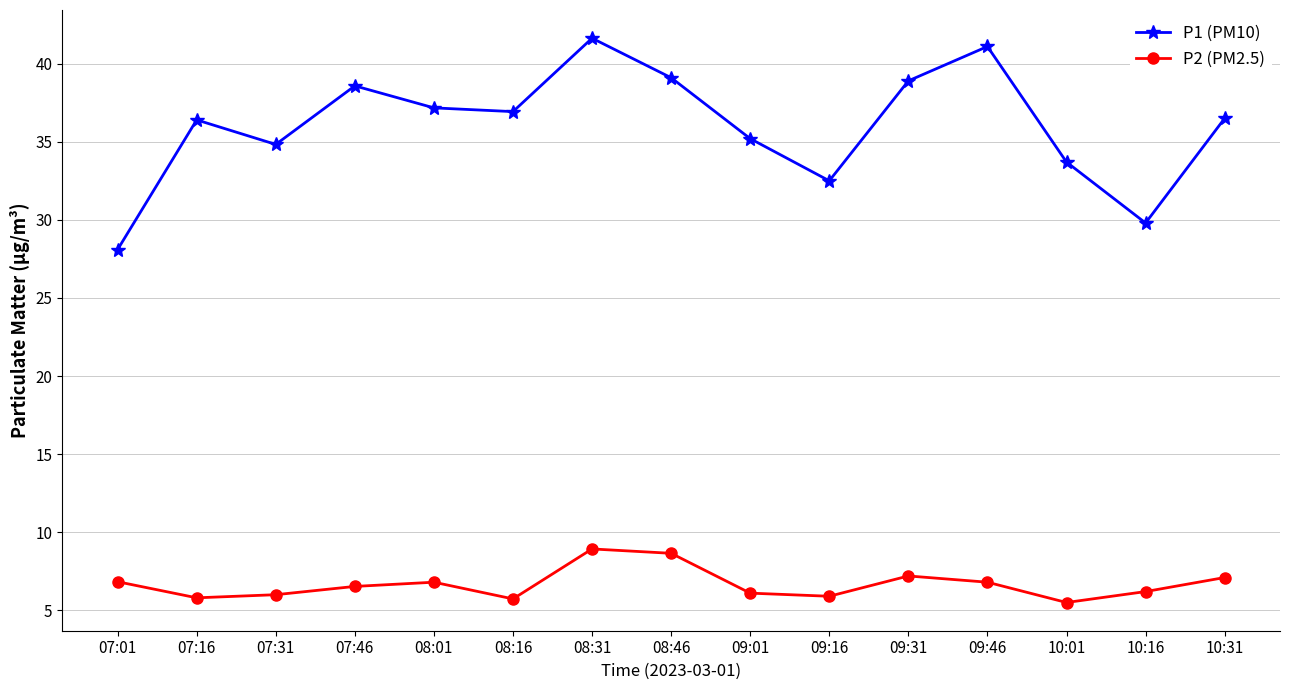

What is the difference between the second highest and minimum values in the P1 (PM10) series?

13.0